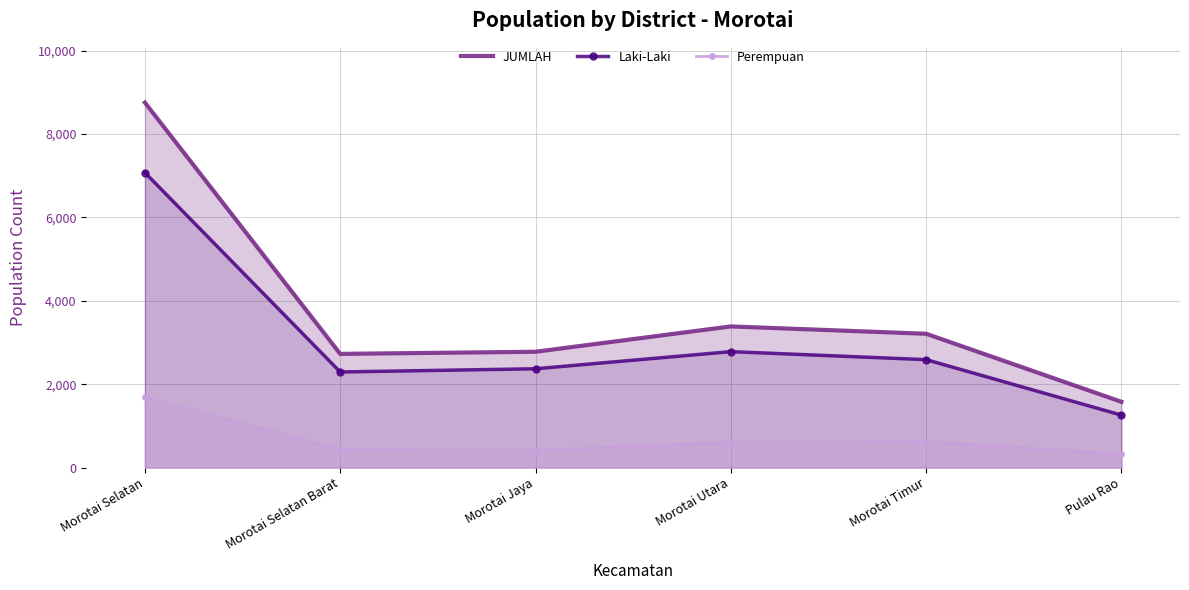

What is the total value across all series at Morotai Selatan Barat?

5454